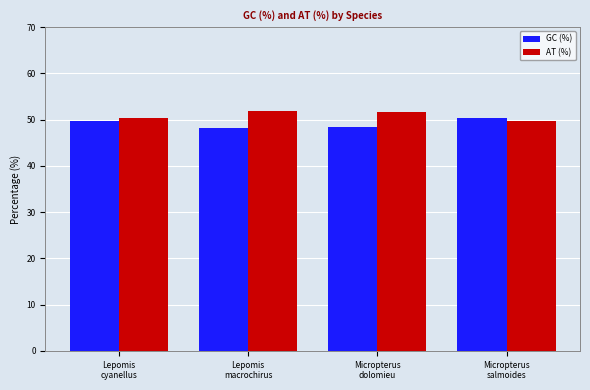

What are all the series names shown in the legend?

GC (%), AT (%)